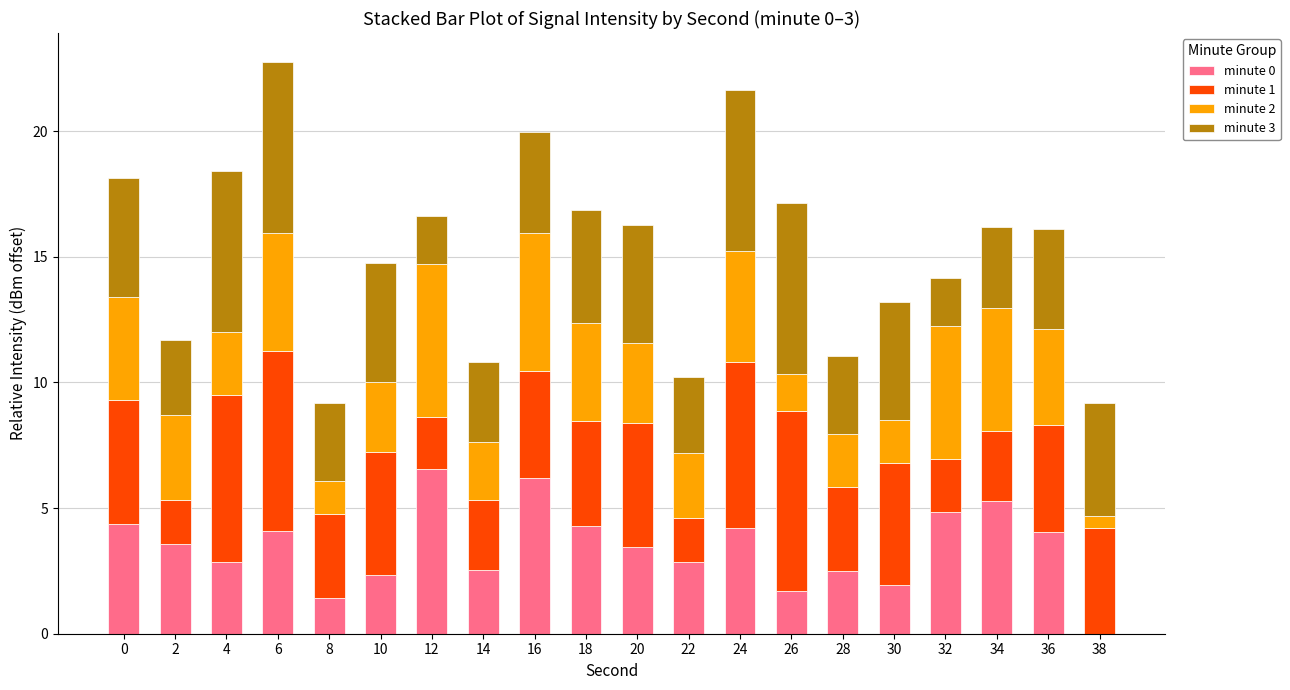

What is the sum of the minute 0 values at 2 and 36?

7.6